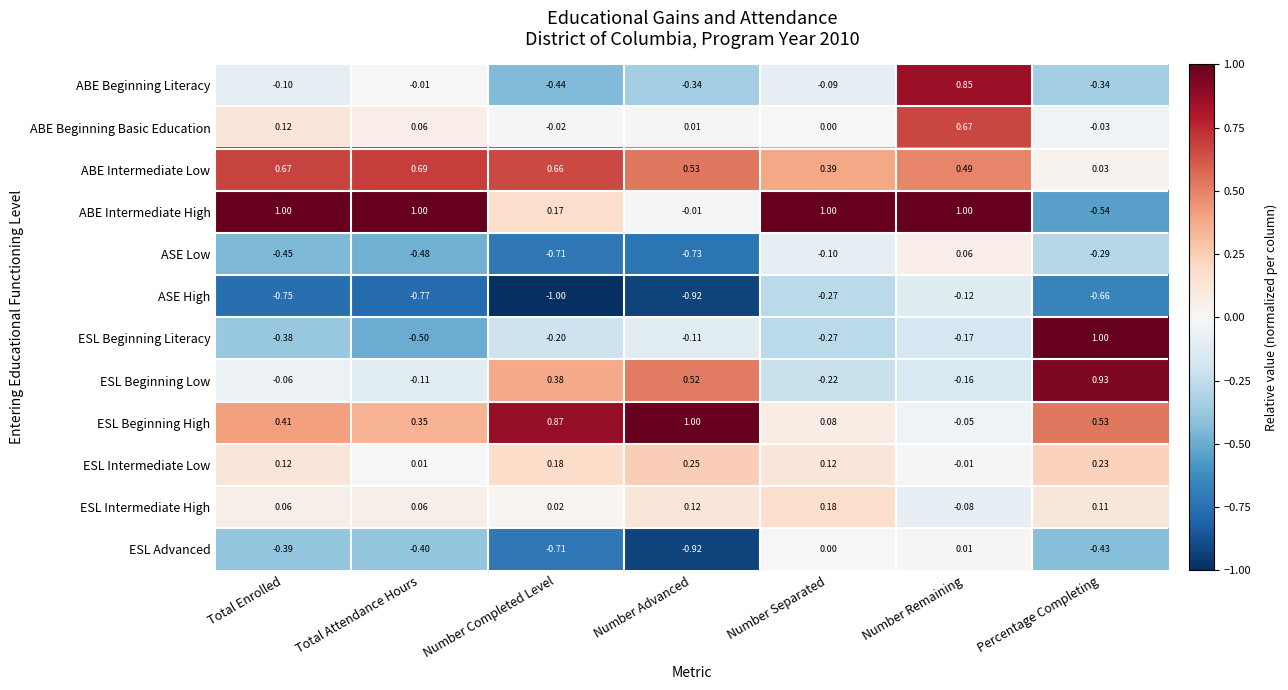

Which series has the largest total across all categories?

ABE Intermediate High